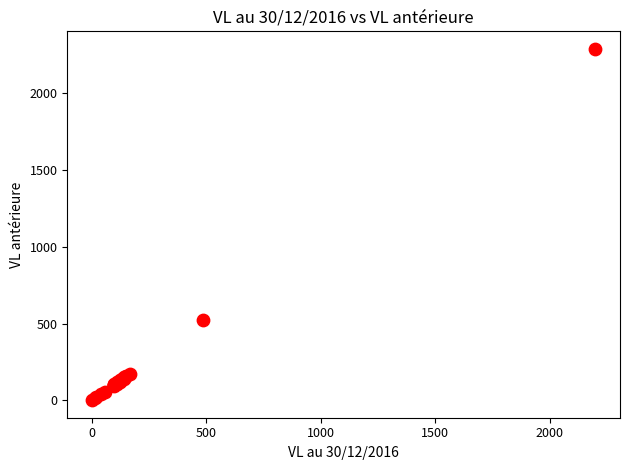

What Y value in the scatter plot is closest to 1146?

523.4